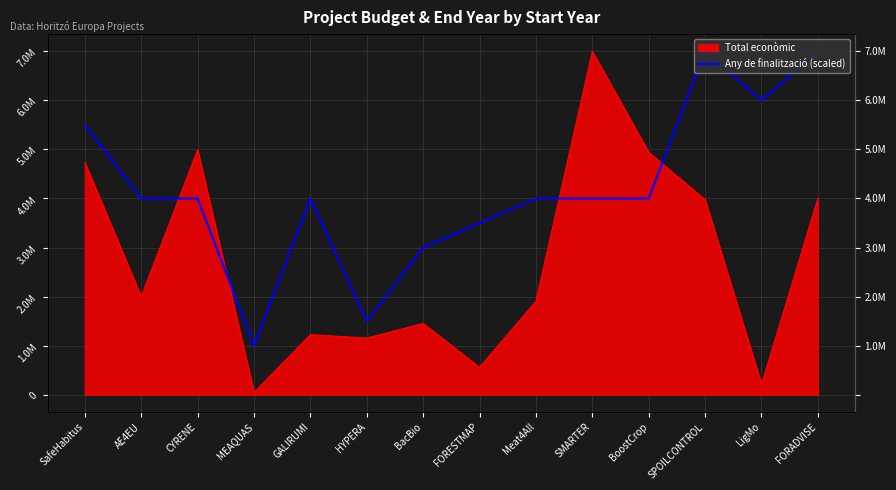

Reading right to left, extract all data points from this chart.

7000000	6000000	7000000	4000000	4000000	4000000	3500000	3000000	1500000	4000000	1000000	4000000	4000000	5500000